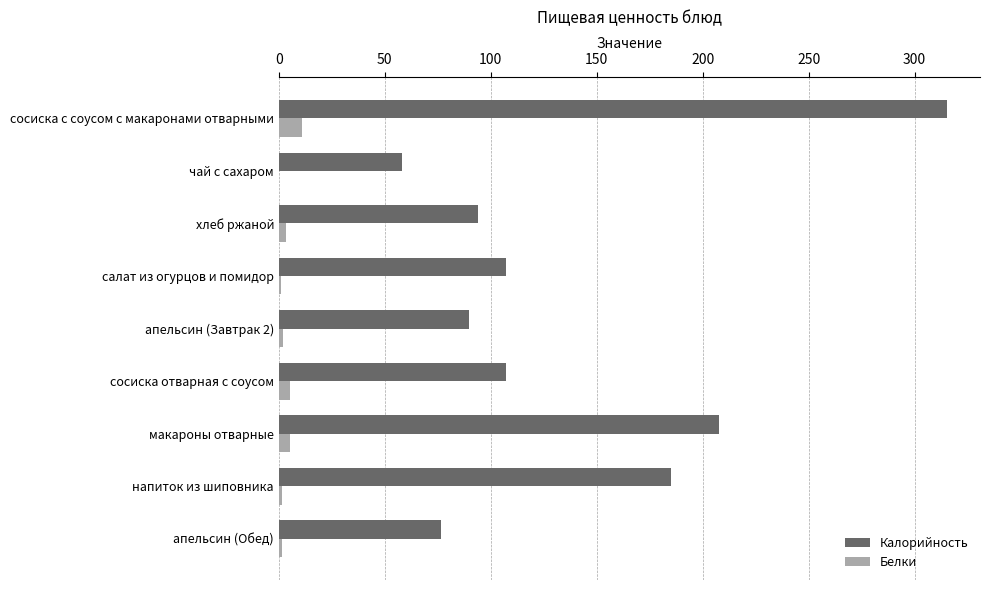

What are all the series names shown in the legend?

Калорийность, Белки